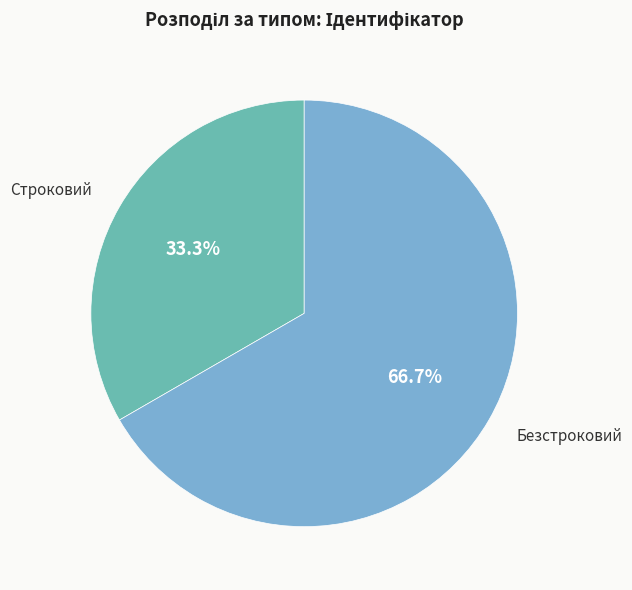

The Строковий slice represents 27% of the pie. True or false?

False